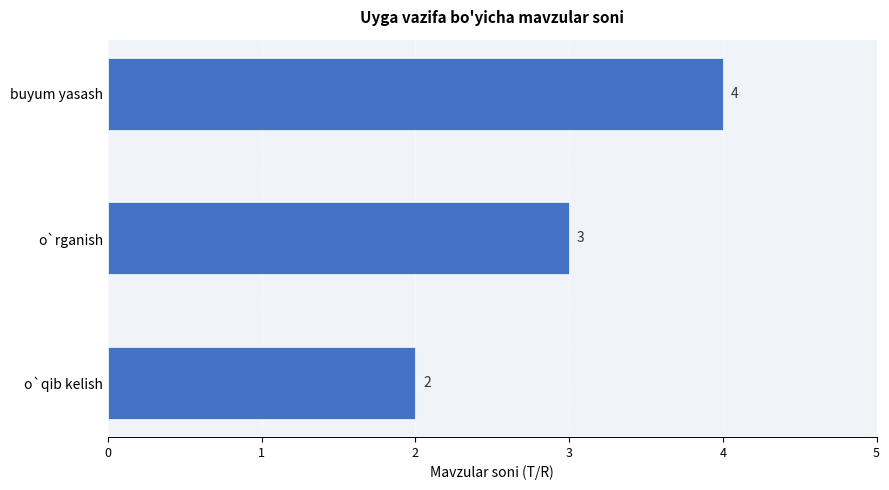

Approximately how many times larger is the value at buyum yasash compared to o`rganish?

1.3